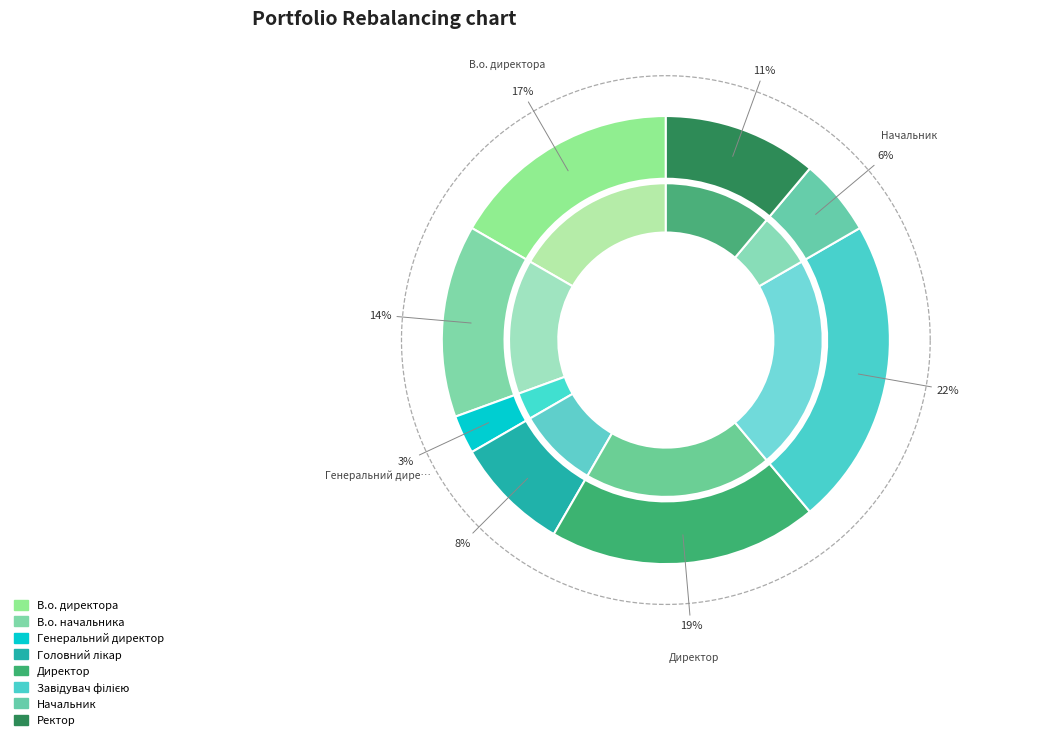

Combined, do Генеральний директор and Директор account for over 50%?

No